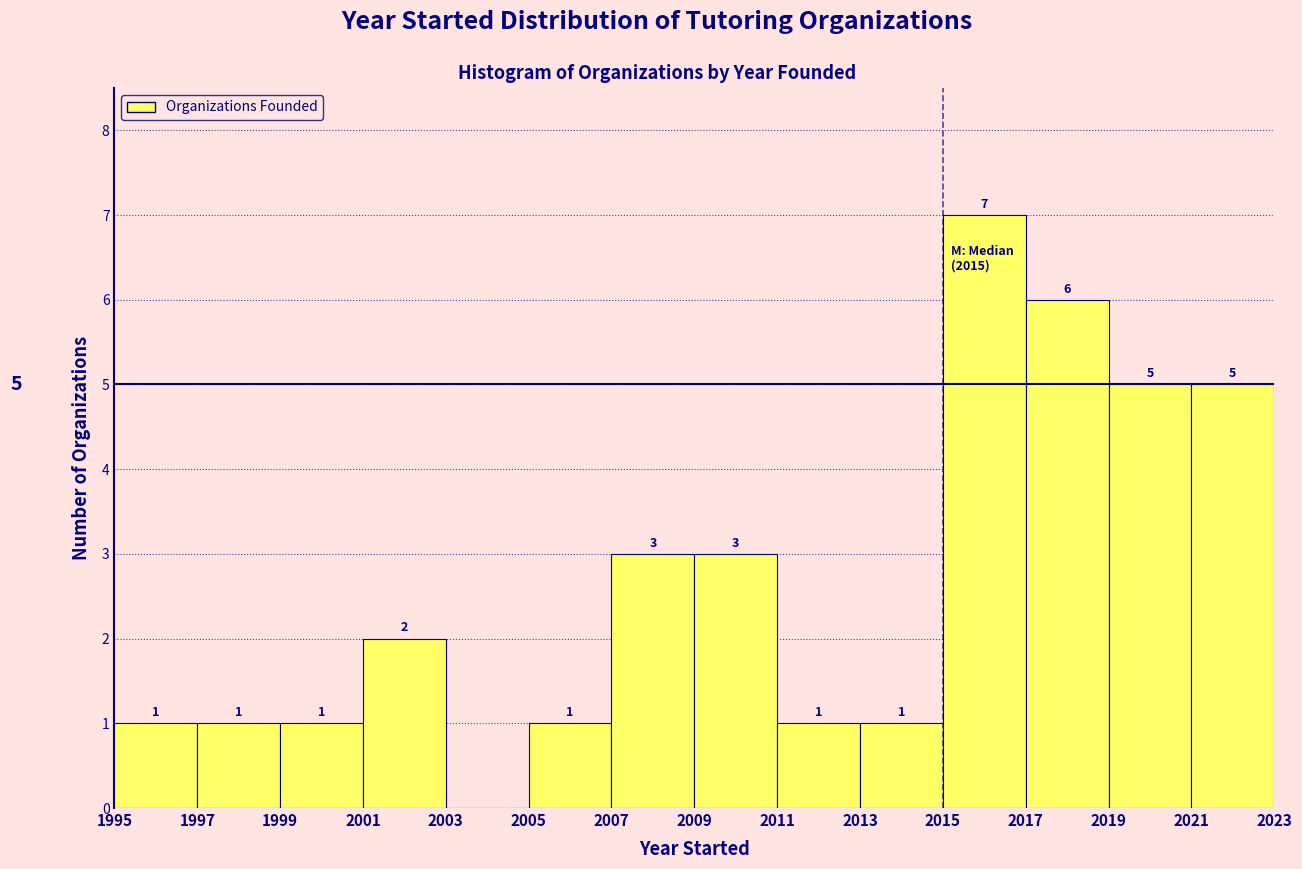

Which range on the x-axis has the tallest bar?

2015 to 2017